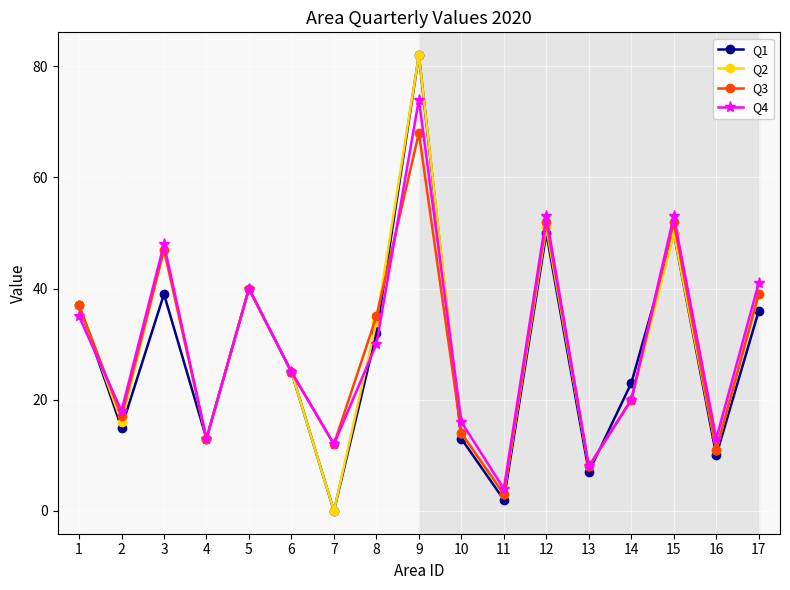

True or false: Q1 has a value of 0 at 7.

True